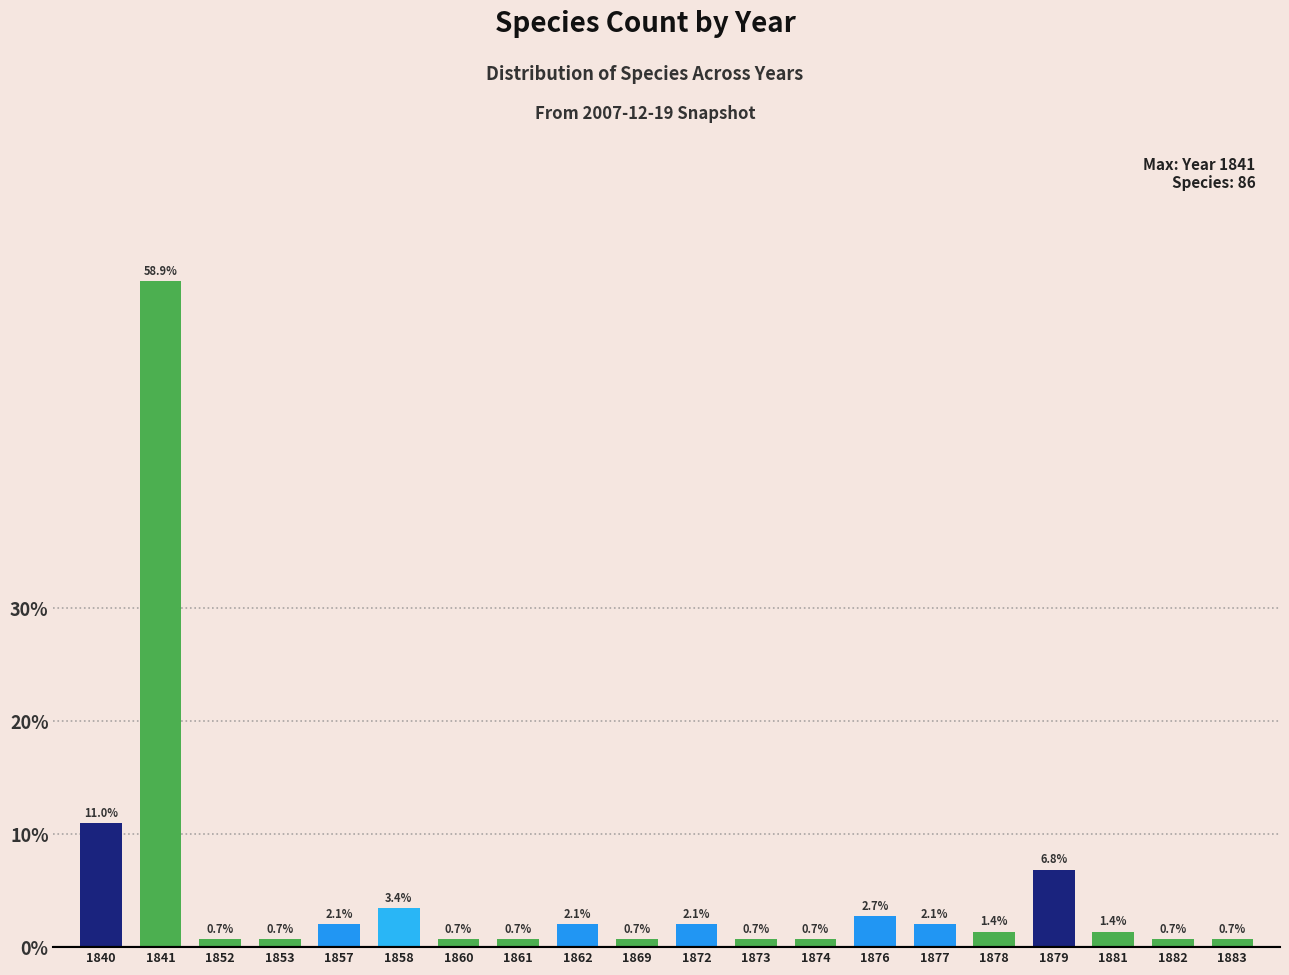

Are the bars horizontal?

No